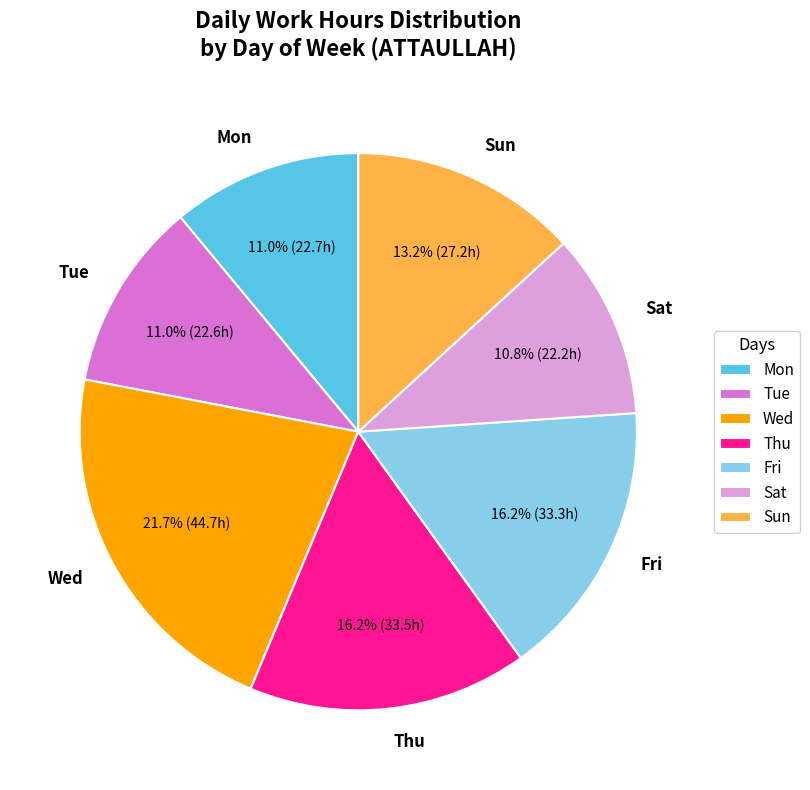

How many slices are in this pie chart?

7